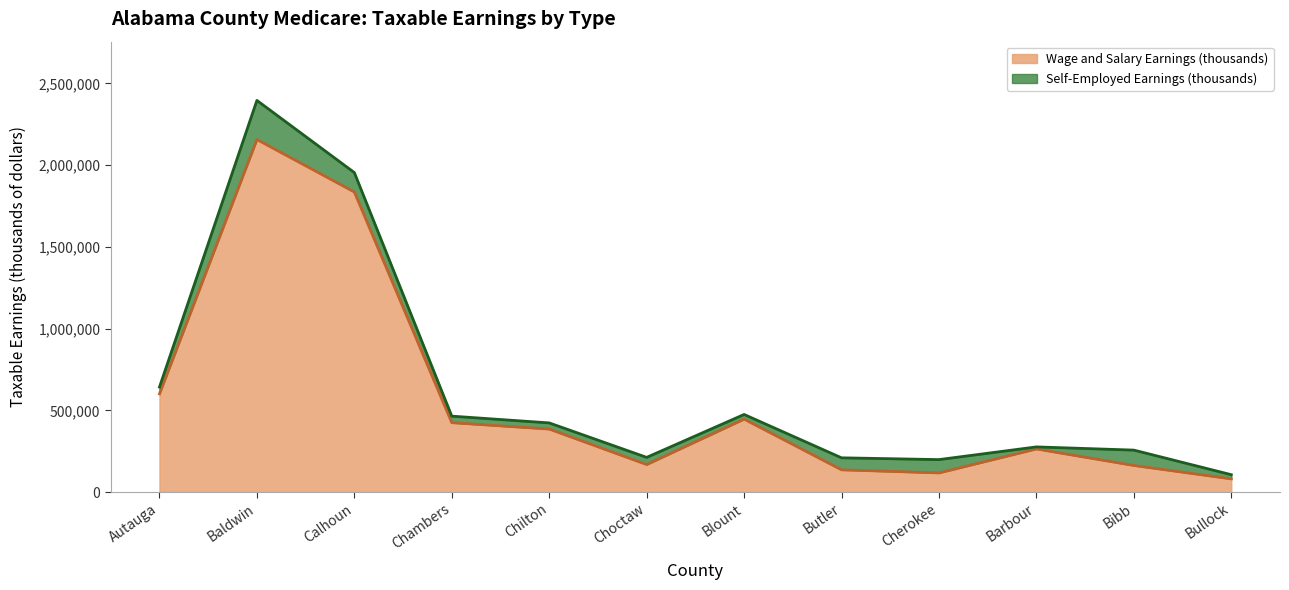

At which category does the chart reach its minimum across all series?

Bullock